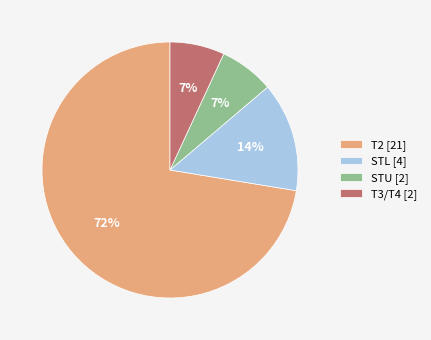

What percentage is the T3/T4 slice, to the nearest percent?

7%